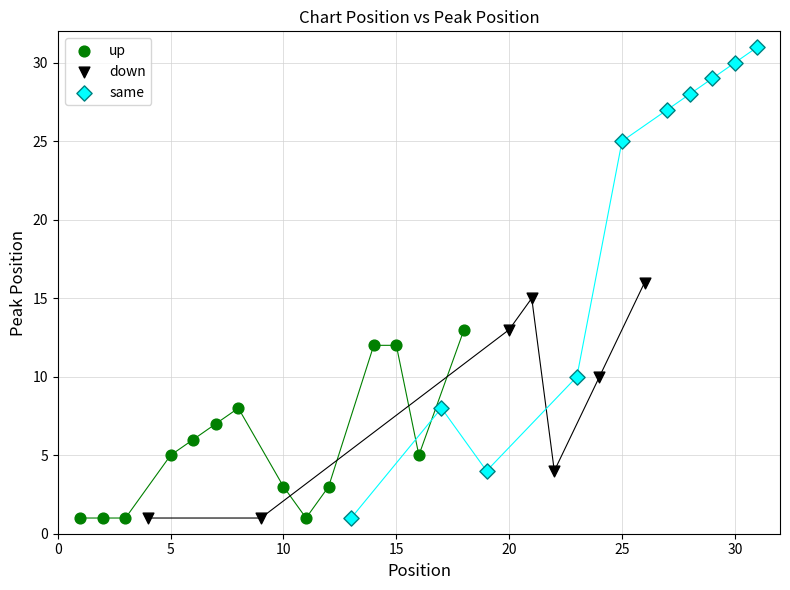

Which series has the largest Y range (max minus min)?

same